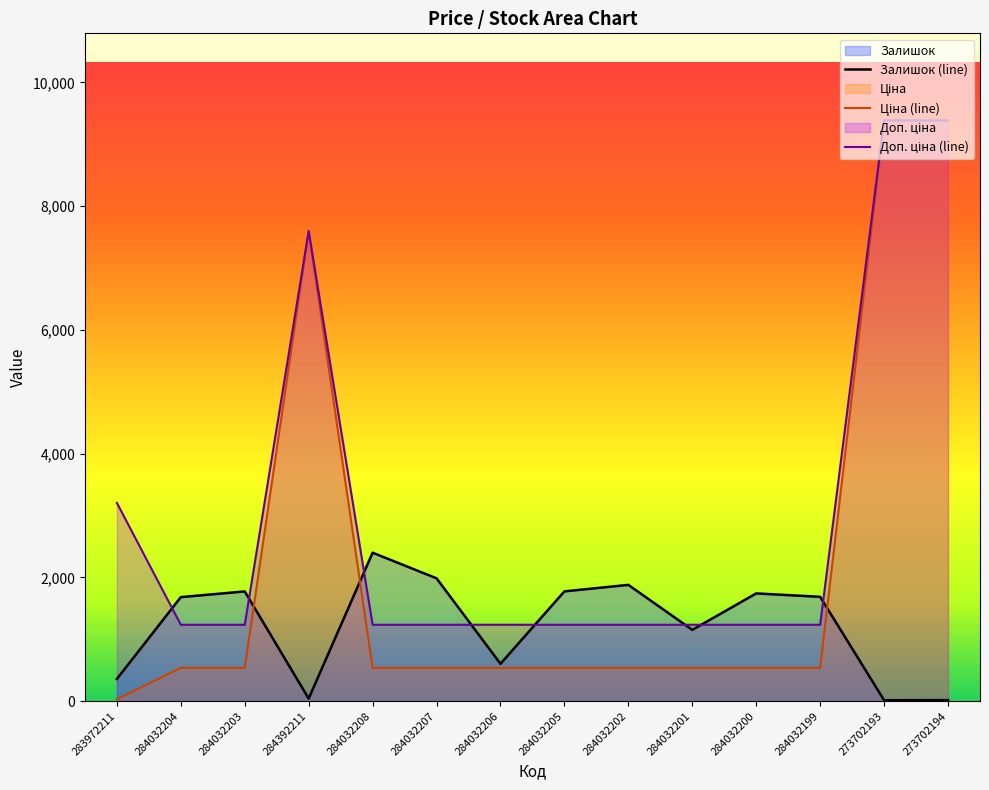

In Залишок, how many points are lower than both neighbors (excluding endpoints)?

4